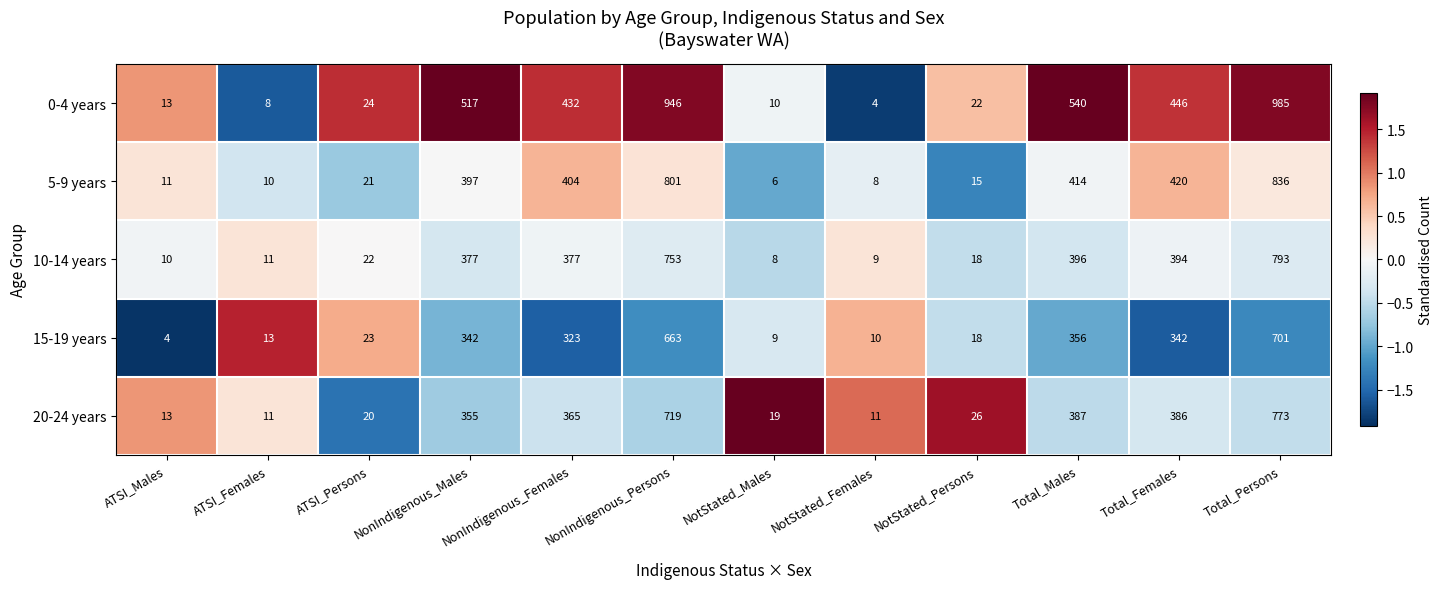

Count the number of categories in the chart.

12